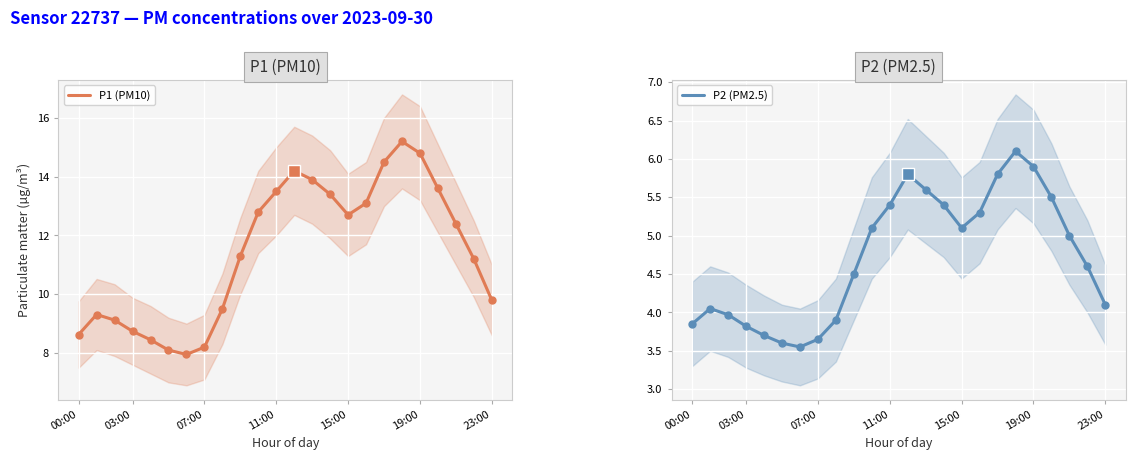

Rank the series by their maximum value, from lowest to highest.

P2 (PM2.5), P1 (PM10)